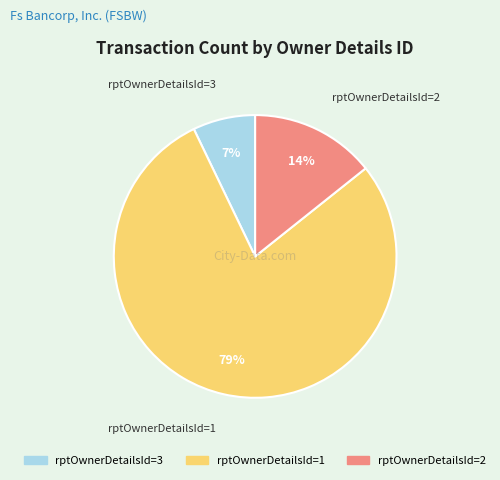

Rank the categories by value from highest to lowest.

rptOwnerDetailsId=1, rptOwnerDetailsId=2, rptOwnerDetailsId=3